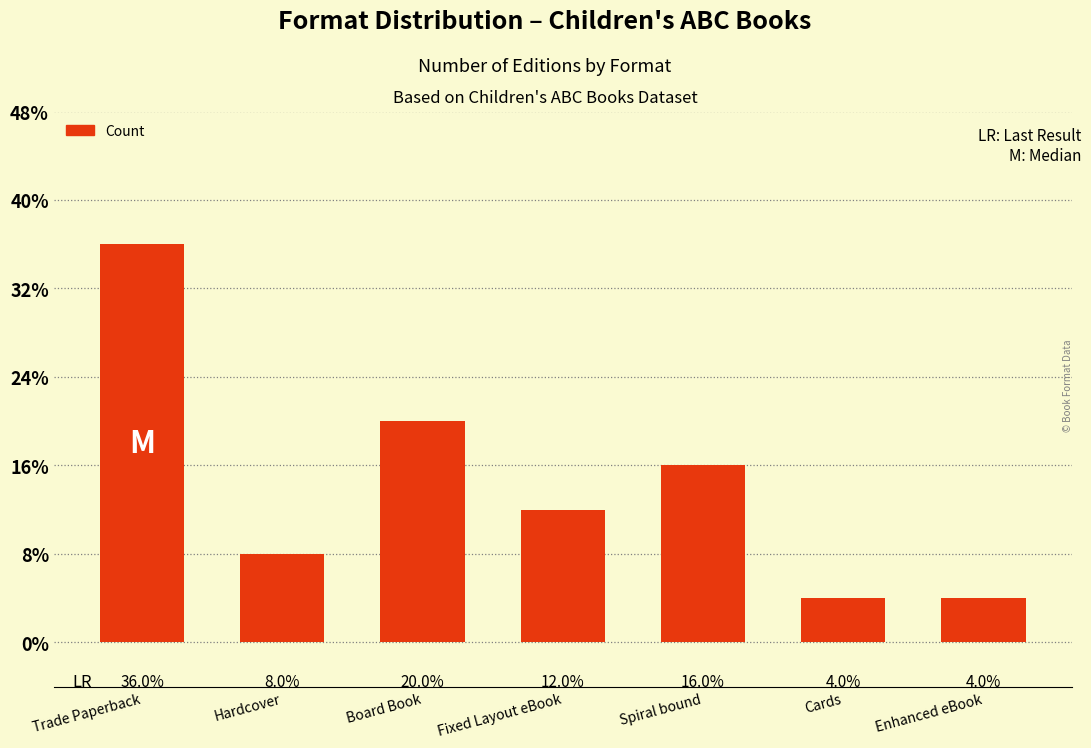

Does the chart contain any negative values?

No